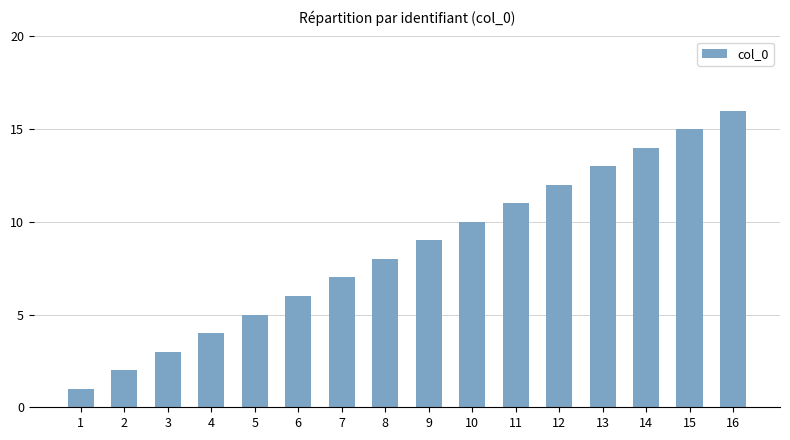

What is the sum of all values?

136